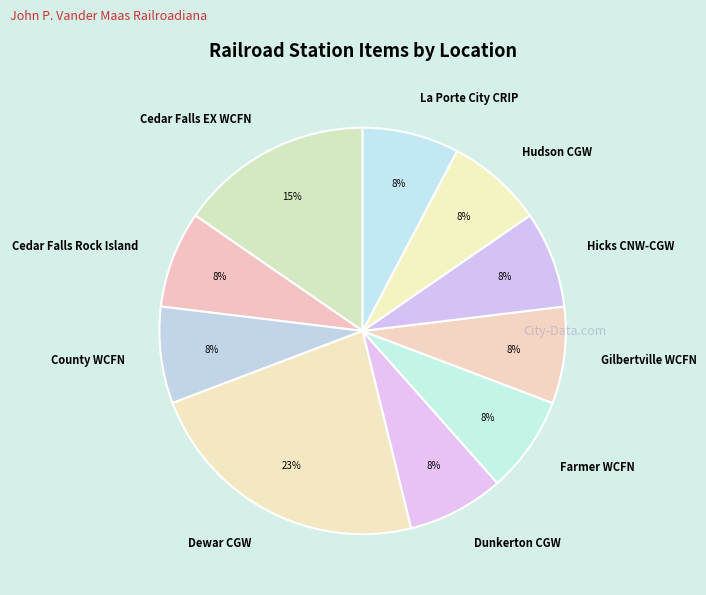

To the nearest percent, what portion does Hudson CGW represent?

8%